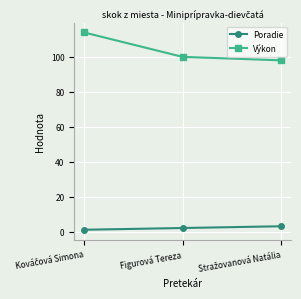

How many lines are shown in the chart?

2